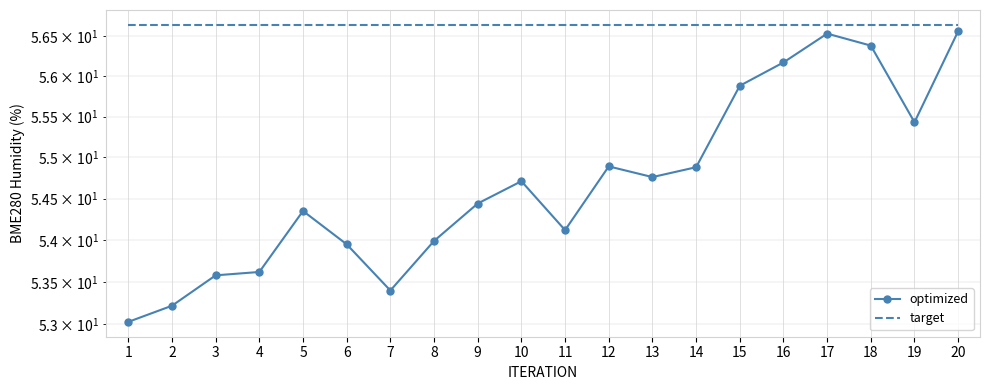

At which category does the data reach its first local valley?

7